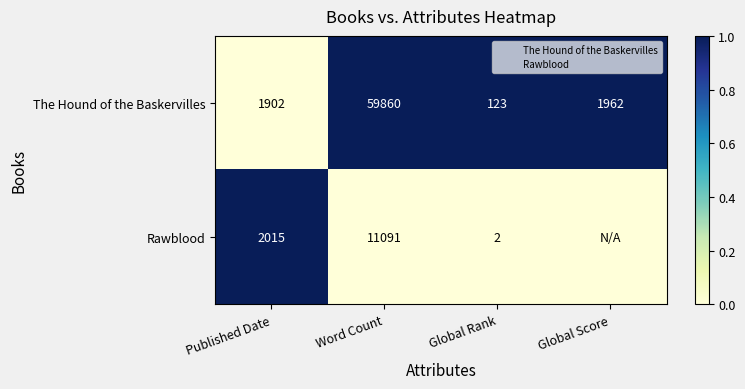

List the series in order of their overall mean, highest first.

The Hound of the Baskervilles, Rawblood